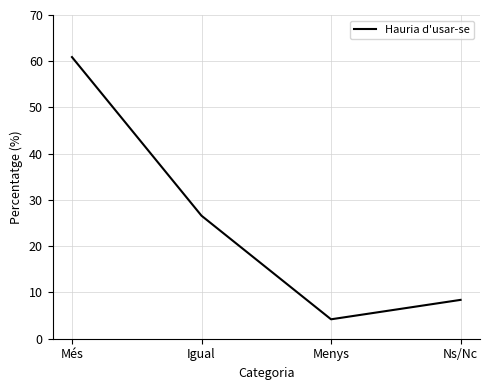

At which label is the value closest to 32?

Igual